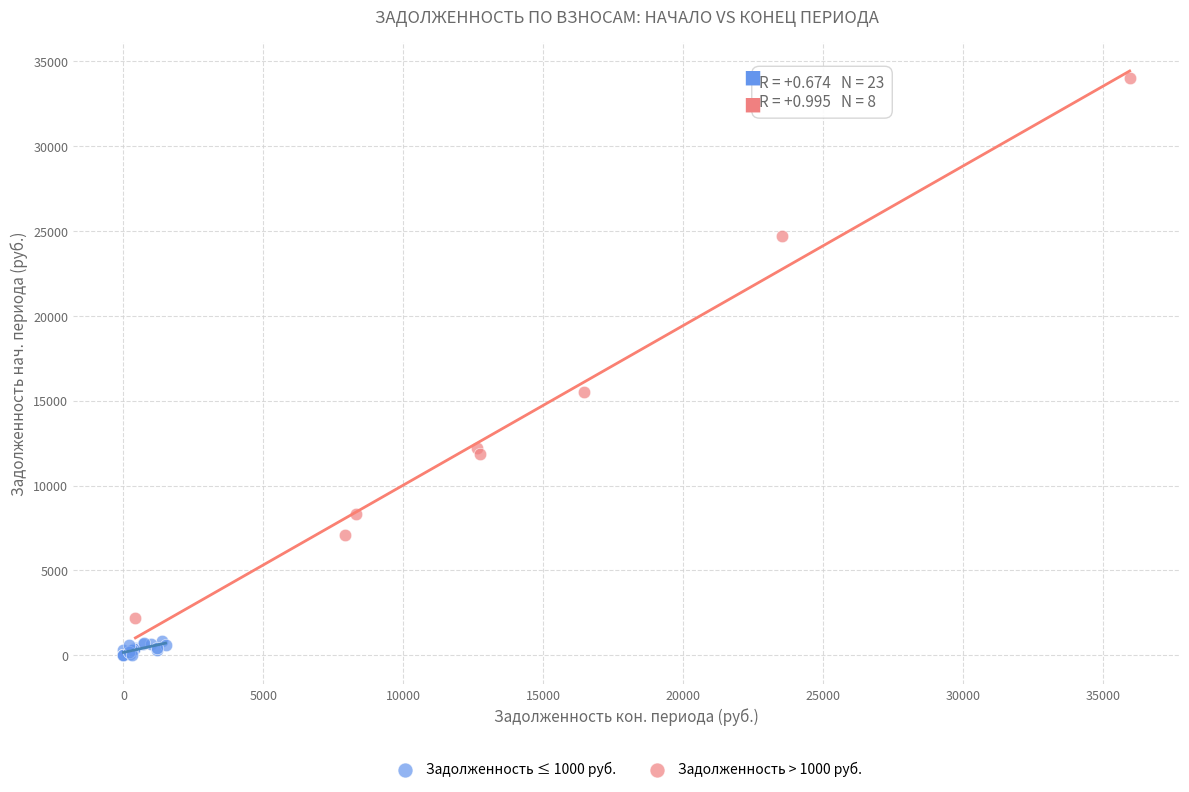

Which series has the largest Y range (max minus min)?

Задолженность > 1000 руб.